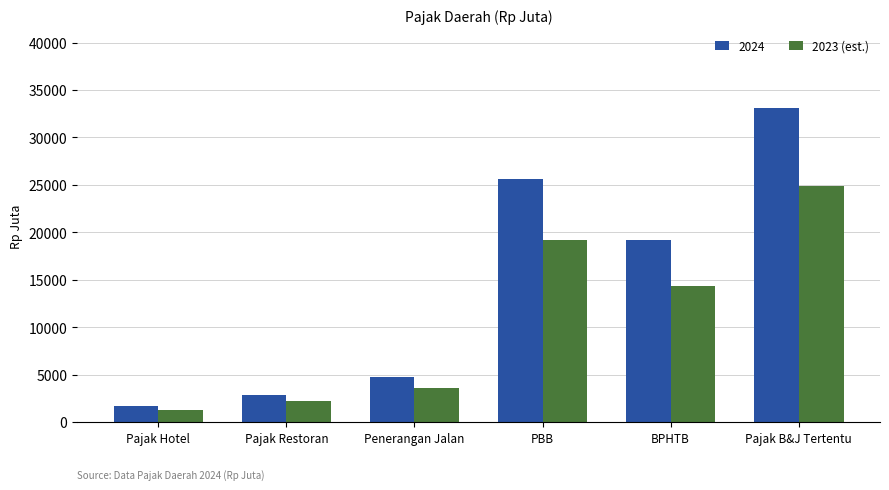

List the labels in order of 2024 value, smallest first.

Pajak Hotel, Pajak Restoran, Penerangan Jalan, BPHTB, PBB, Pajak B&J Tertentu